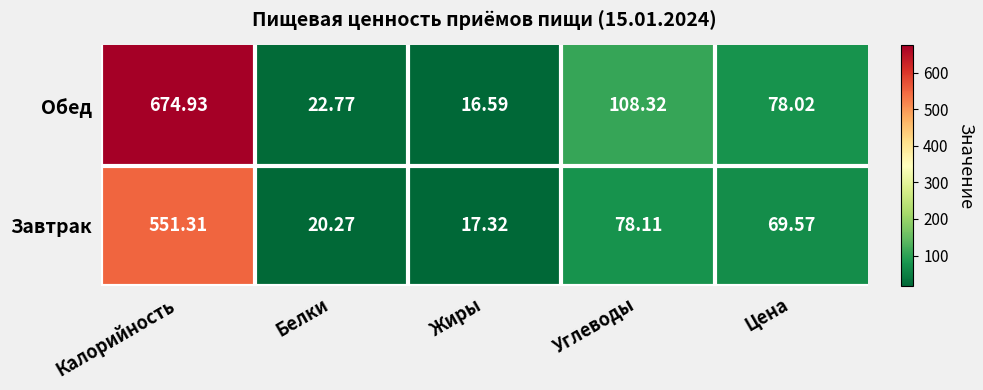

Where is Обед nearest to the value 345?

Углеводы